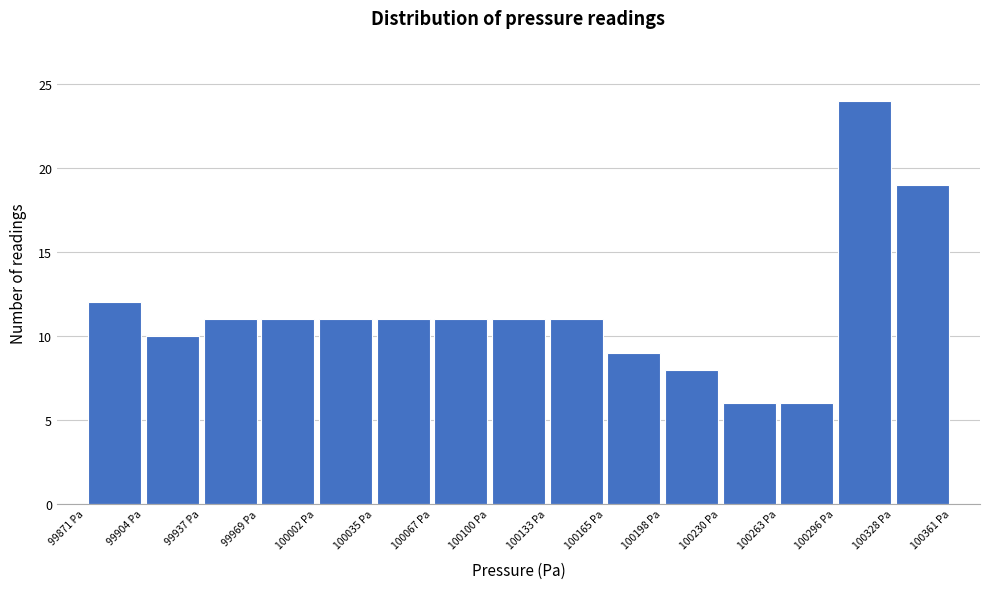

Reading left to right, transcribe this chart: for each bar, give the range it covers on the x-axis and its height. Neither the bar edges nor the heights are printed on the chart, so give them approximately, as read against the axes.

99870 to 99905: 12
99905 to 99935: 10
99935 to 99970: 11
99970 to 100000: 11
100000 to 100035: 11
100035 to 100065: 11
100065 to 100100: 11
100100 to 100135: 11
100135 to 100165: 11
100165 to 100200: 9
100200 to 100230: 8
100230 to 100265: 6
100265 to 100295: 6
100295 to 100330: 24
100330 to 100360: 19